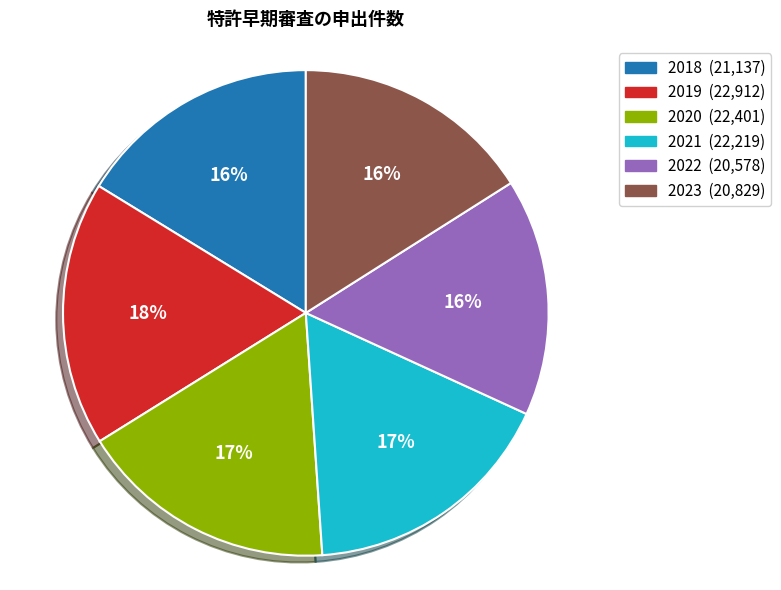

Combined, do 2022 and 2020 account for over 50%?

No